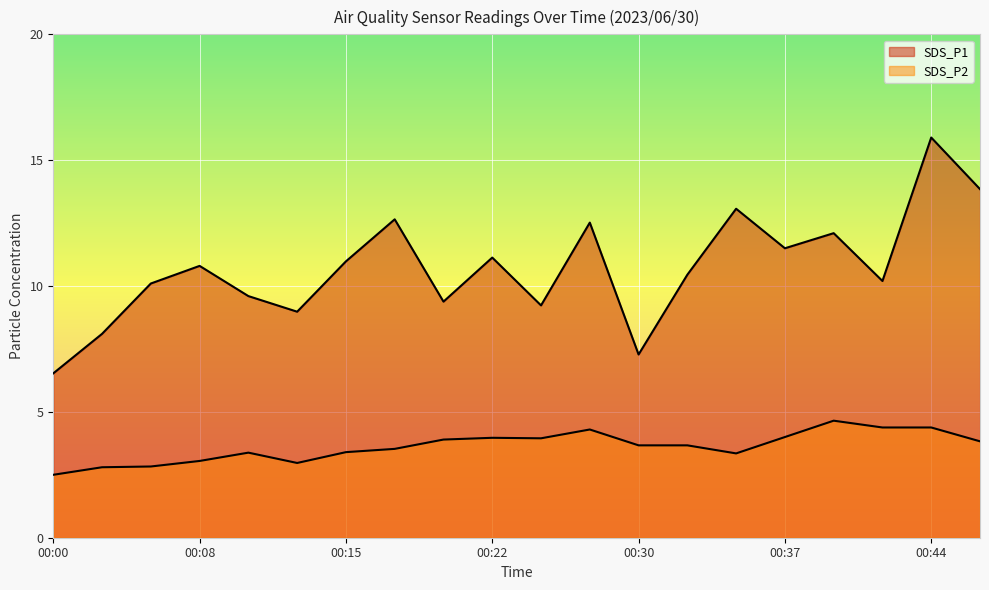

How many data points does each series have?

20